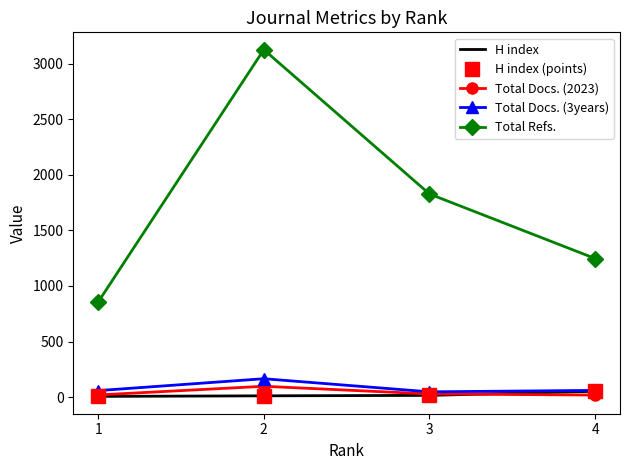

Which series has the largest total across all categories?

Total Refs.